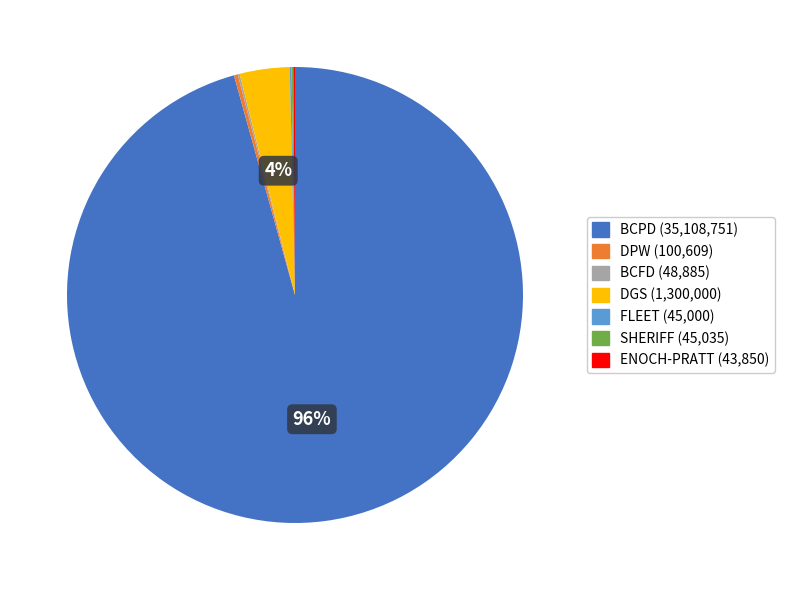

The DGS slice represents 4% of the pie. True or false?

True